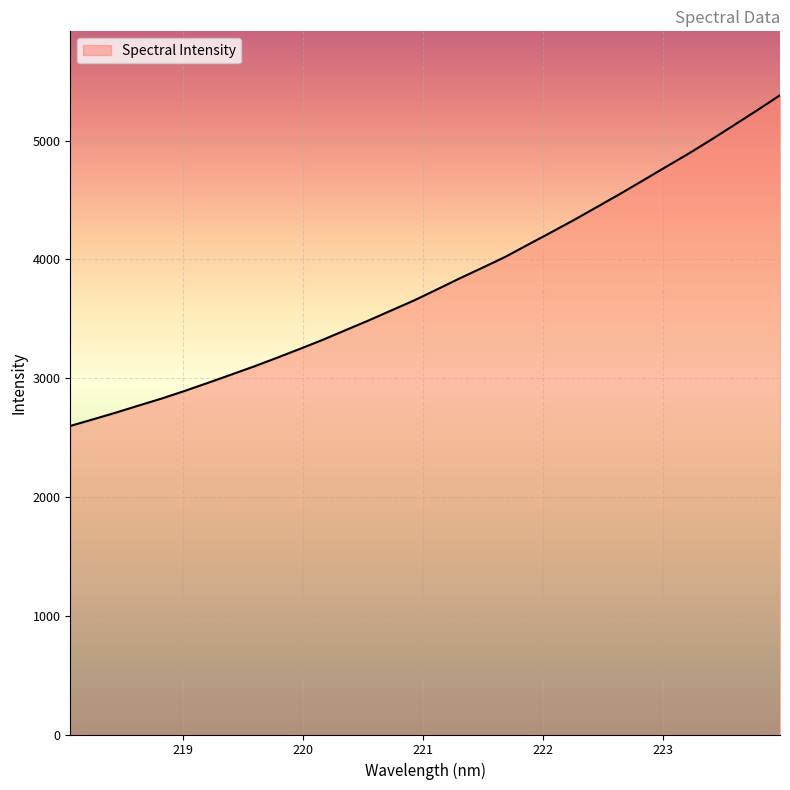

What is the difference between the maximum and minimum values?

2784.5